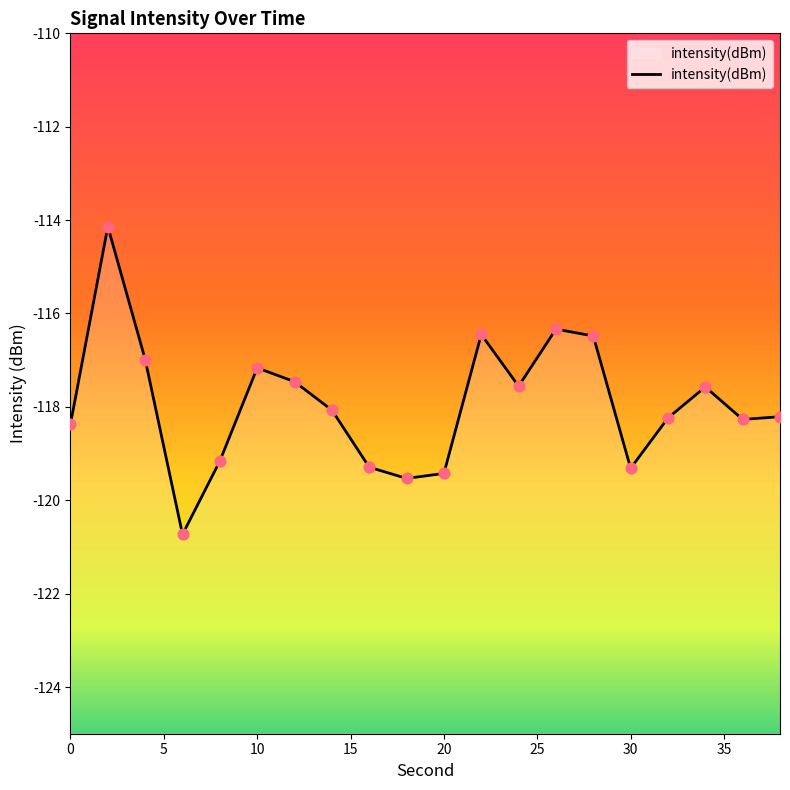

What is the change in value from 10 to 32?

-1.1